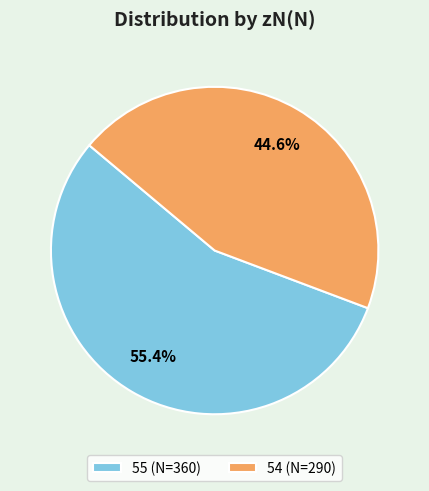

Does 55 account for over 50% of the chart?

Yes